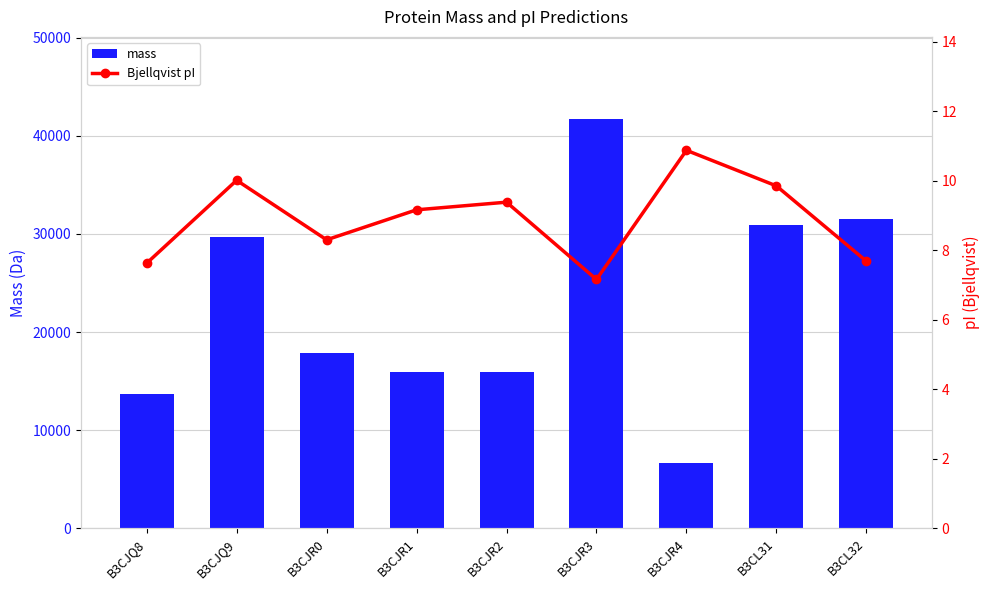

Does the chart contain any negative values?

No